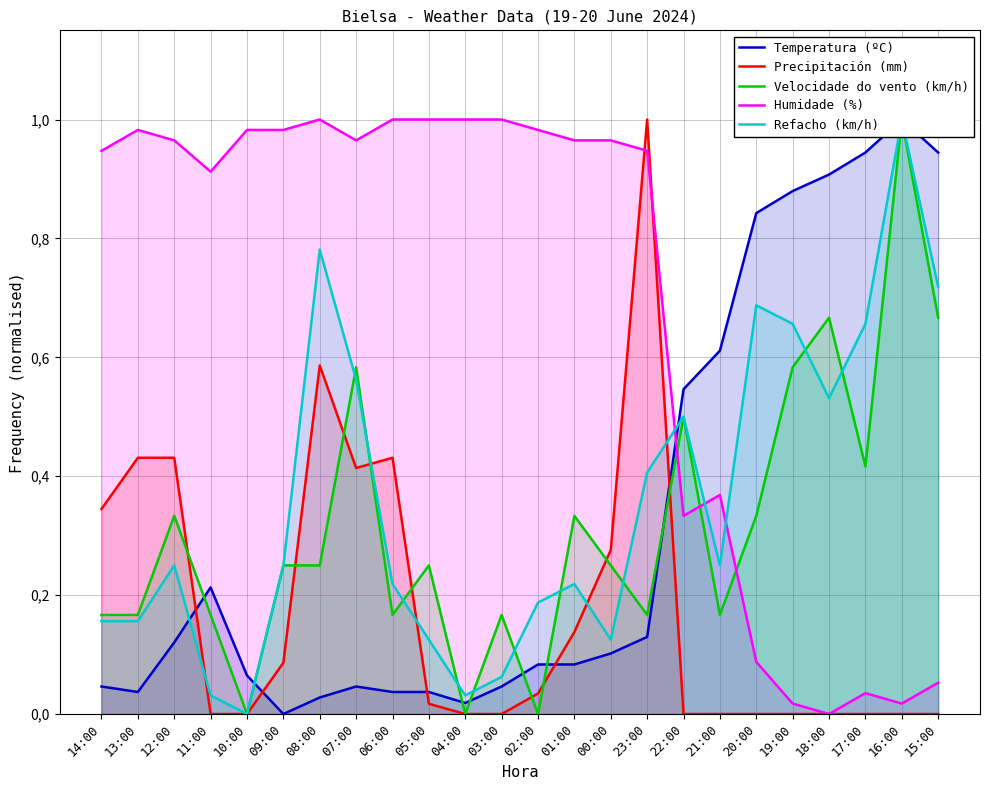

Between 05:00 and 22:00, which series saw the biggest shift?

Humidade (%)